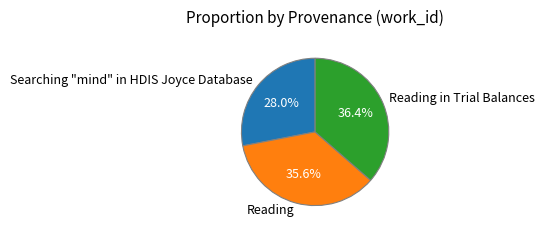

Rank the categories by value from highest to lowest.

Reading in Trial Balances, Reading, Searching "mind" in HDIS Joyce Database